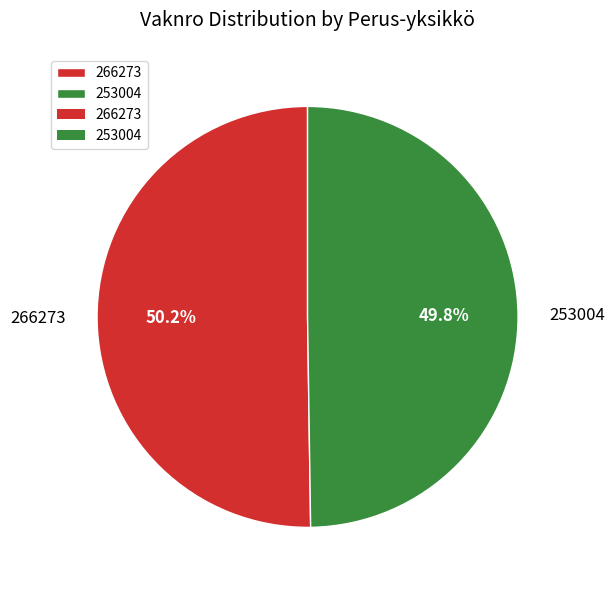

Is there a majority slice in this chart?

Yes